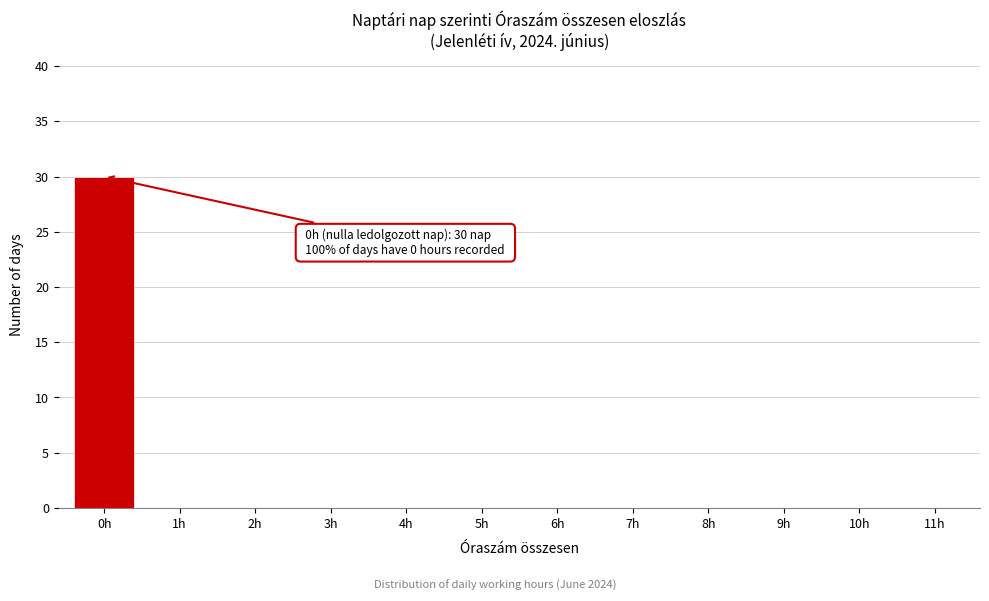

Reading left to right, what are all the values shown in this chart?

0h=30	1h=0	2h=0	3h=0	4h=0	5h=0	6h=0	7h=0	8h=0	9h=0	10h=0	11h=0